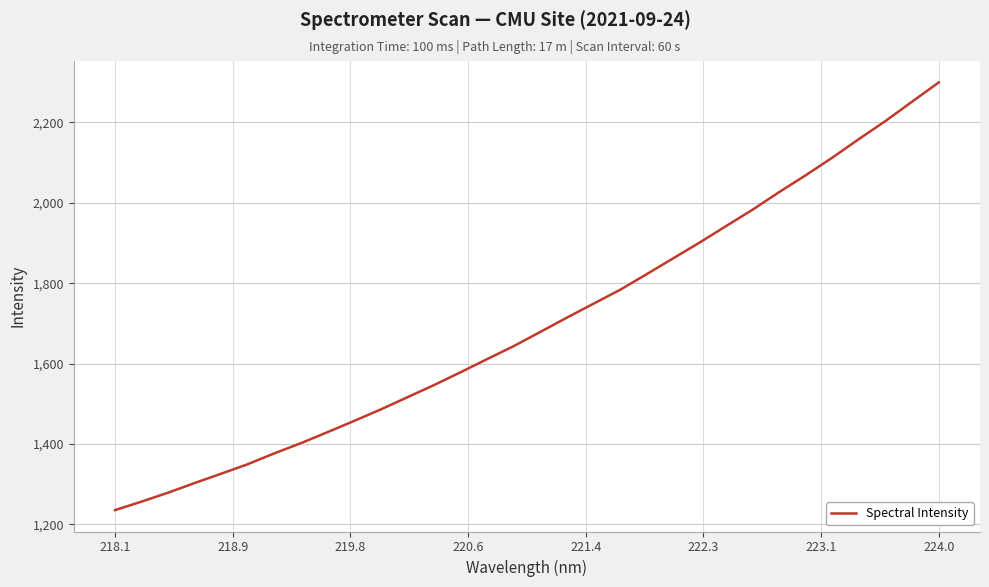

What is the smallest value displayed?

1235.2